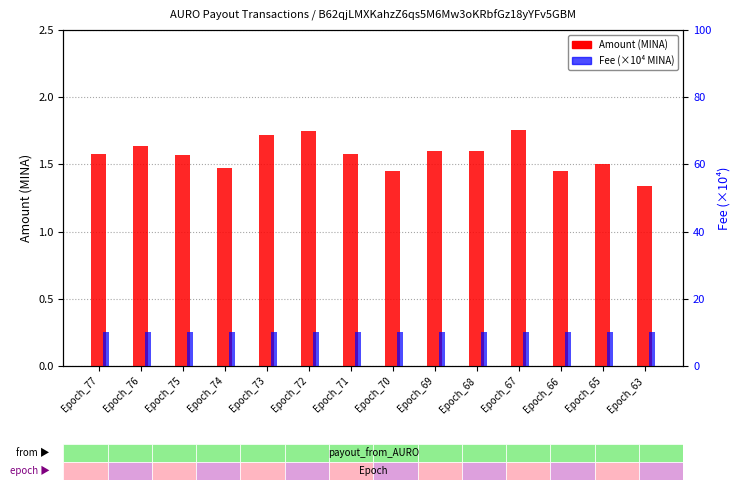

What is the value of the Fee (scaled) bar at the 5th from the left?

10.0